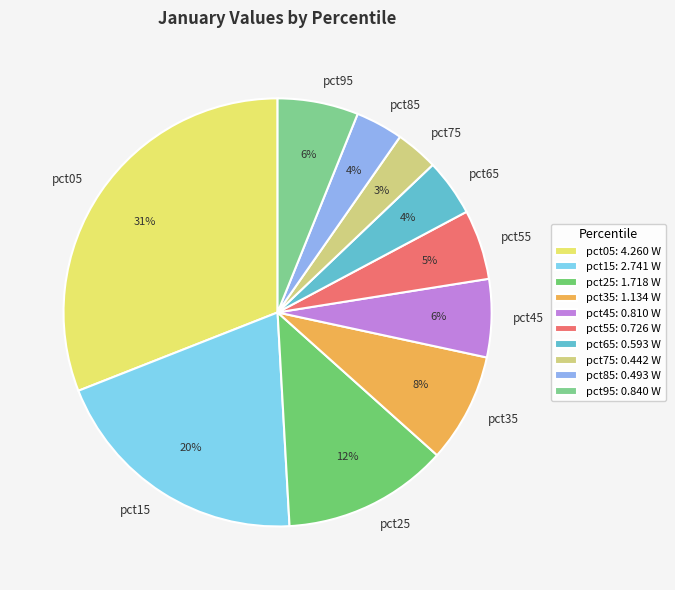

True or false: pct65 accounts for 15% of the total.

False